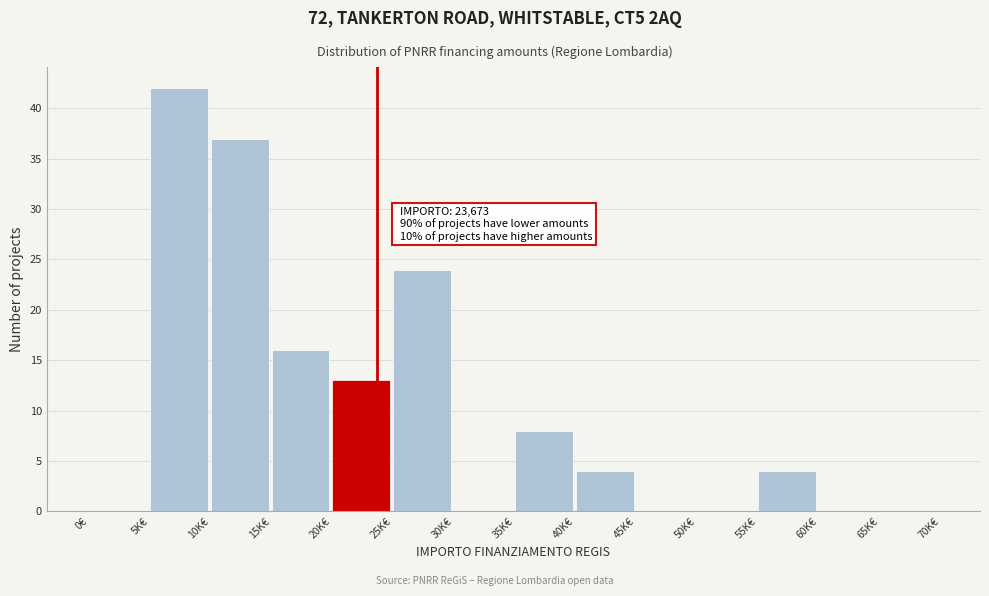

Reading right to left, extract all data points from this chart.

65K€=0	60K€=0	55K€=4	50K€=0	45K€=0	40K€=4	35K€=8	30K€=0	25K€=24	20K€=13	15K€=16	10K€=37	5K€=42	0€=0